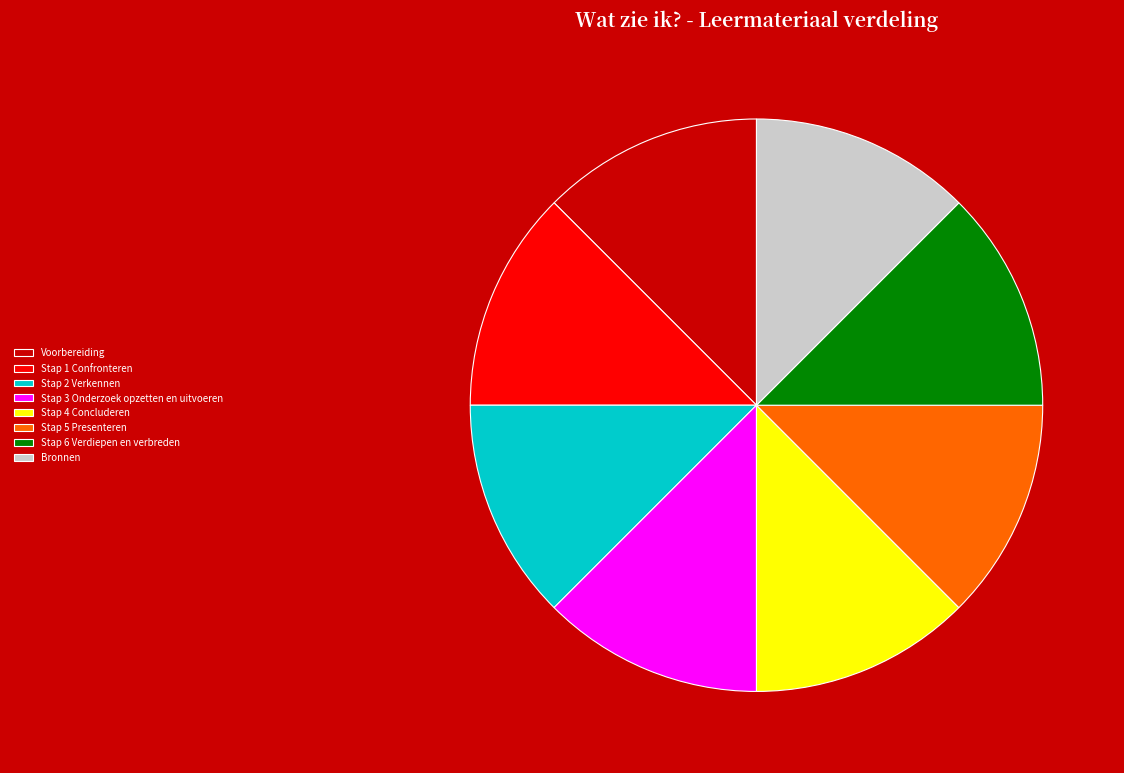

The Stap 5 Presenteren slice represents 7% of the pie. True or false?

False